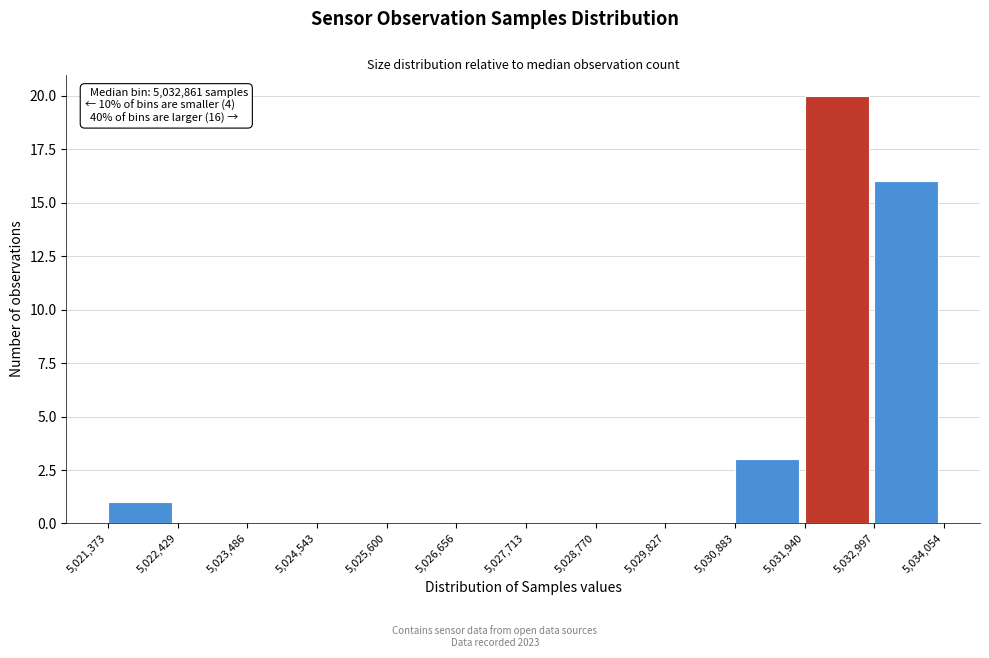

Over which range of the x-axis is the bar tallest?

5,031,940 to 5,032,997